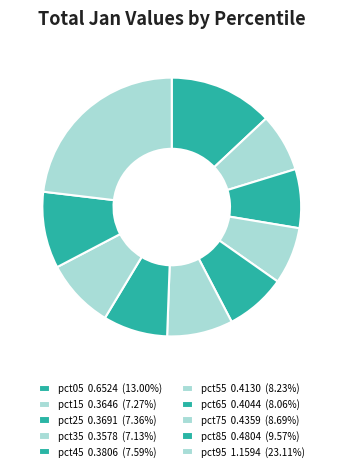

How many slices are in this pie chart?

10